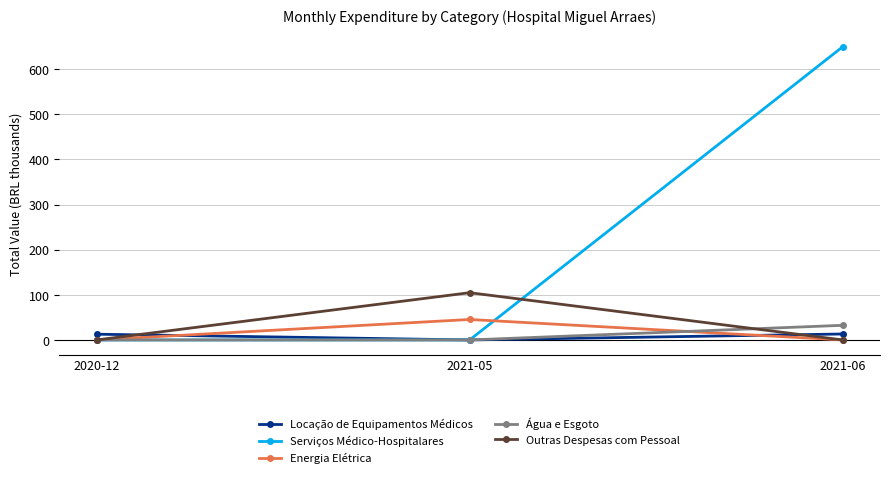

What position from the left is 2020-12?

1